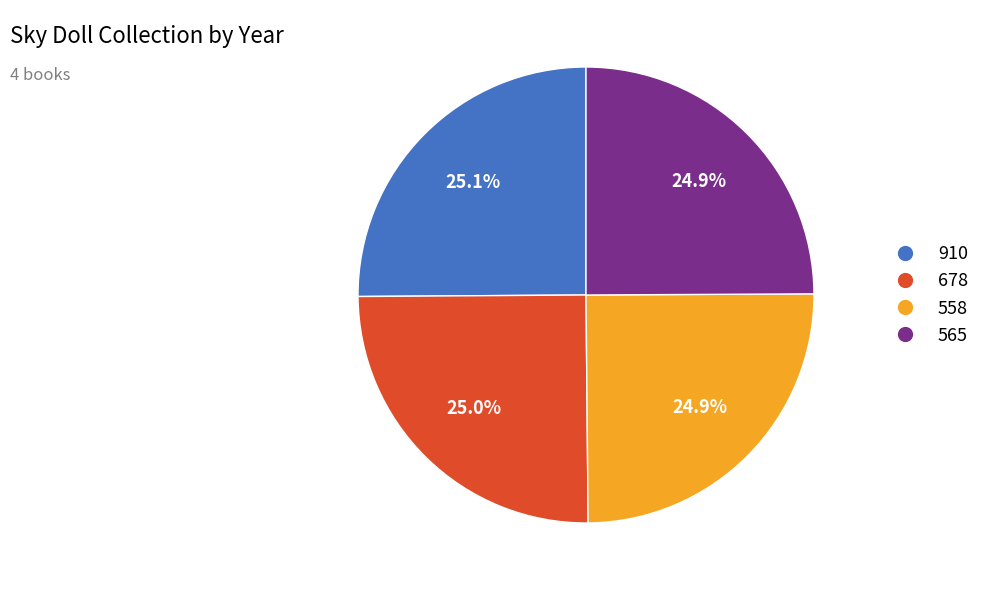

Is there a majority slice in this chart?

No